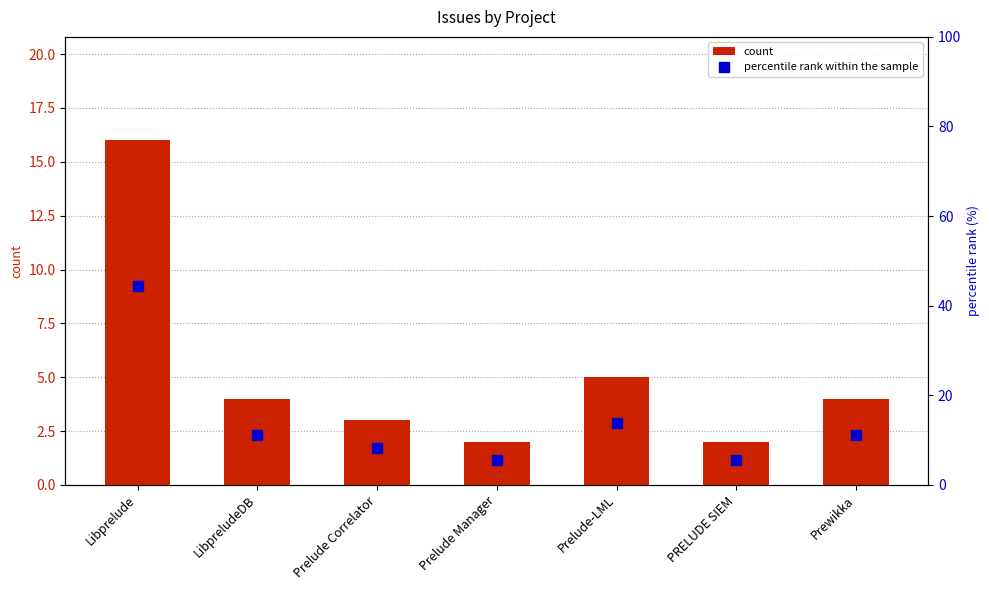

Rank the series at Prelude Manager from highest to lowest value.

percentile rank within the sample, count